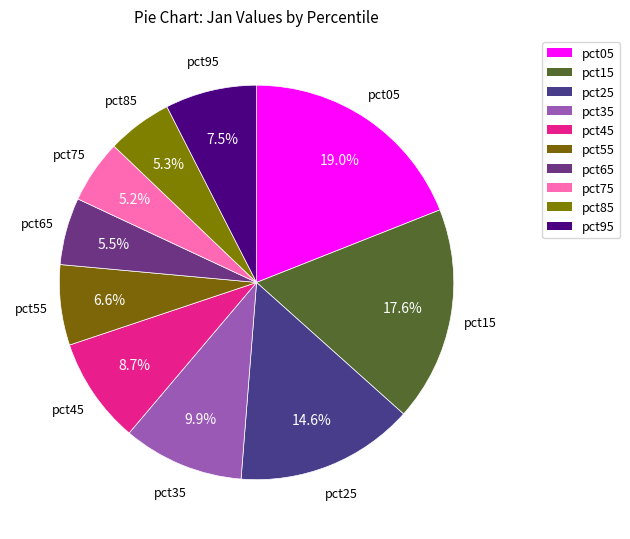

What is the smallest slice in the pie chart?

pct75